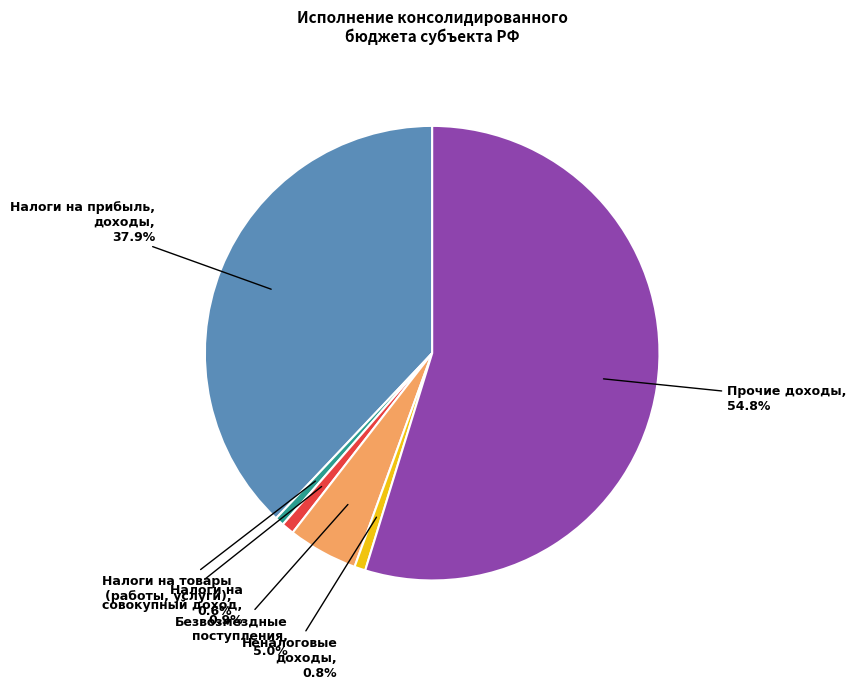

How many slices are in this pie chart?

6